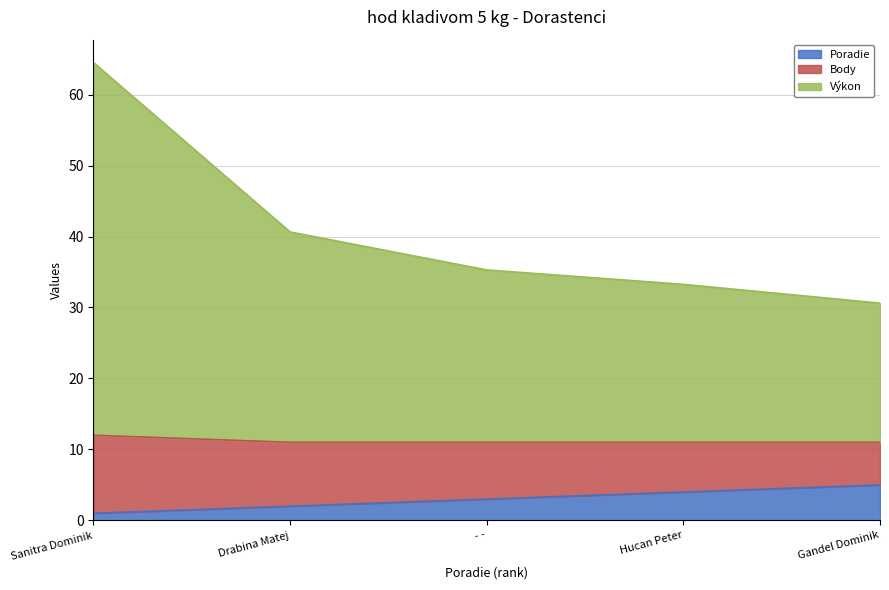

Count the Poradie values in the range 2 to 4.

3